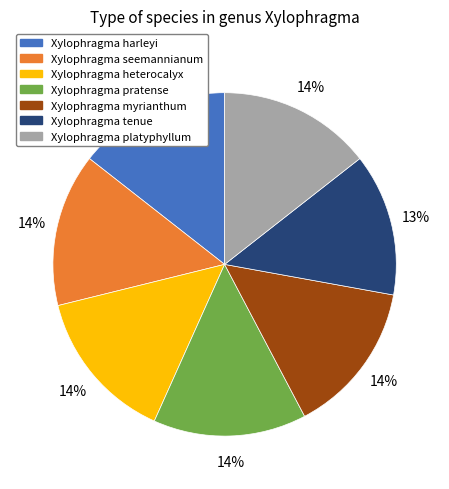

Does Xylophragma myrianthum represent more than half of the total?

No